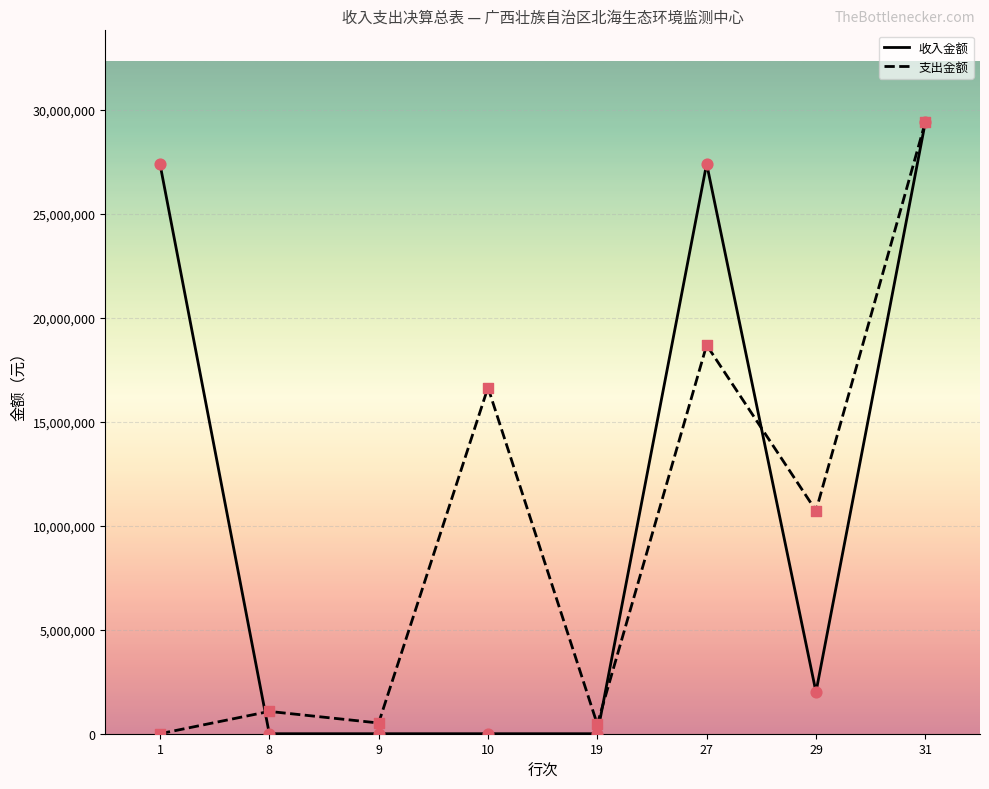

What are all the series names shown in the legend?

收入金额, 支出金额